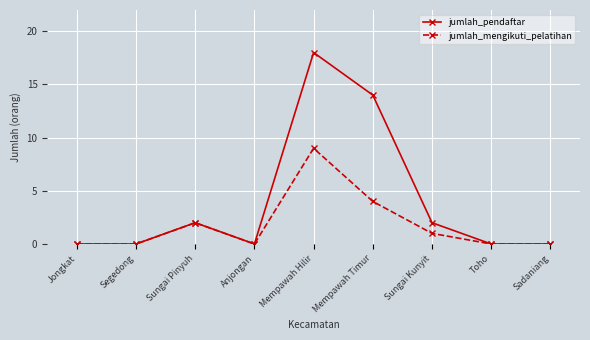

How many jumlah_pendaftar values are between 0 and 2?

7